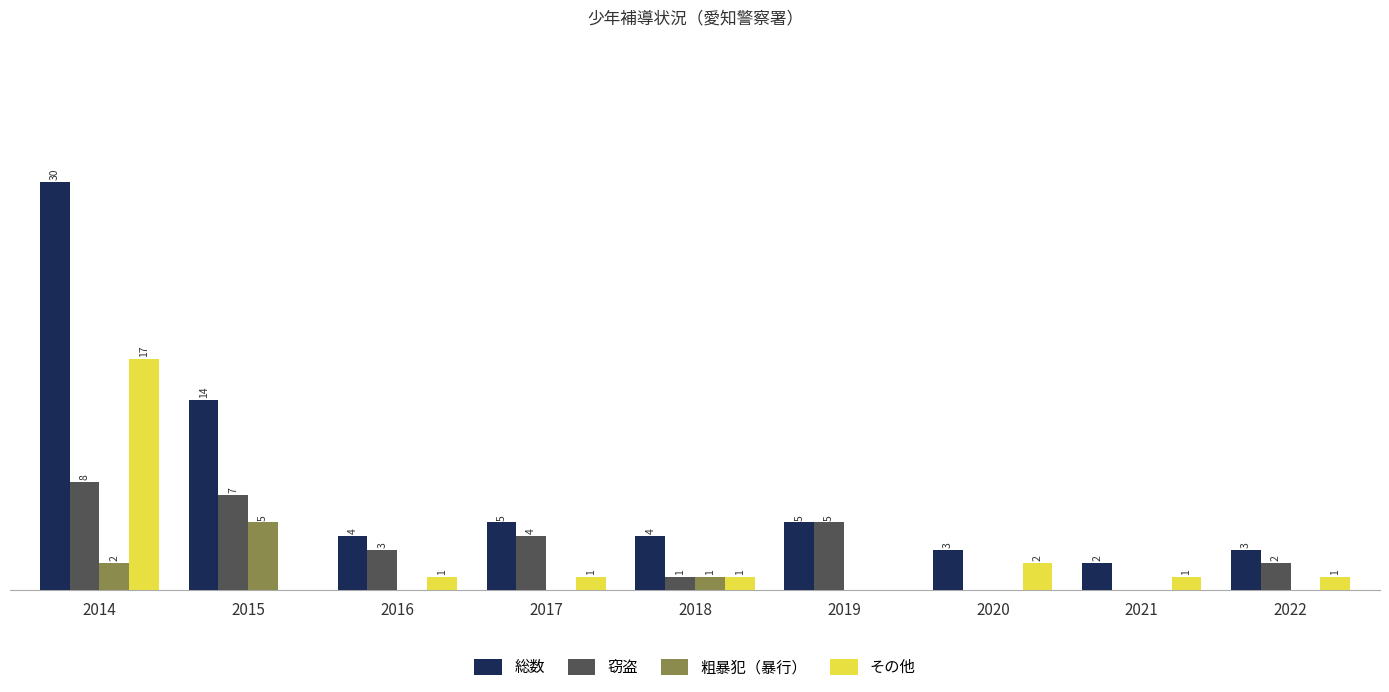

Which series has the largest total across all categories?

総数